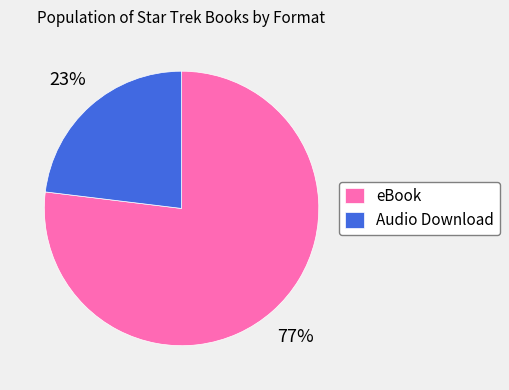

Approximately how many times larger is the value at Audio Download compared to eBook?

0.3